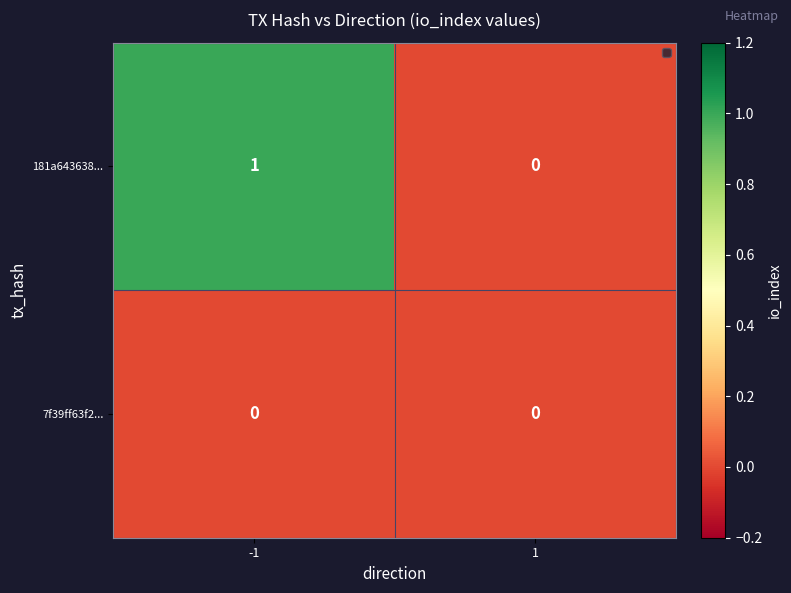

Which series has the widest spread of values?

181a643638...